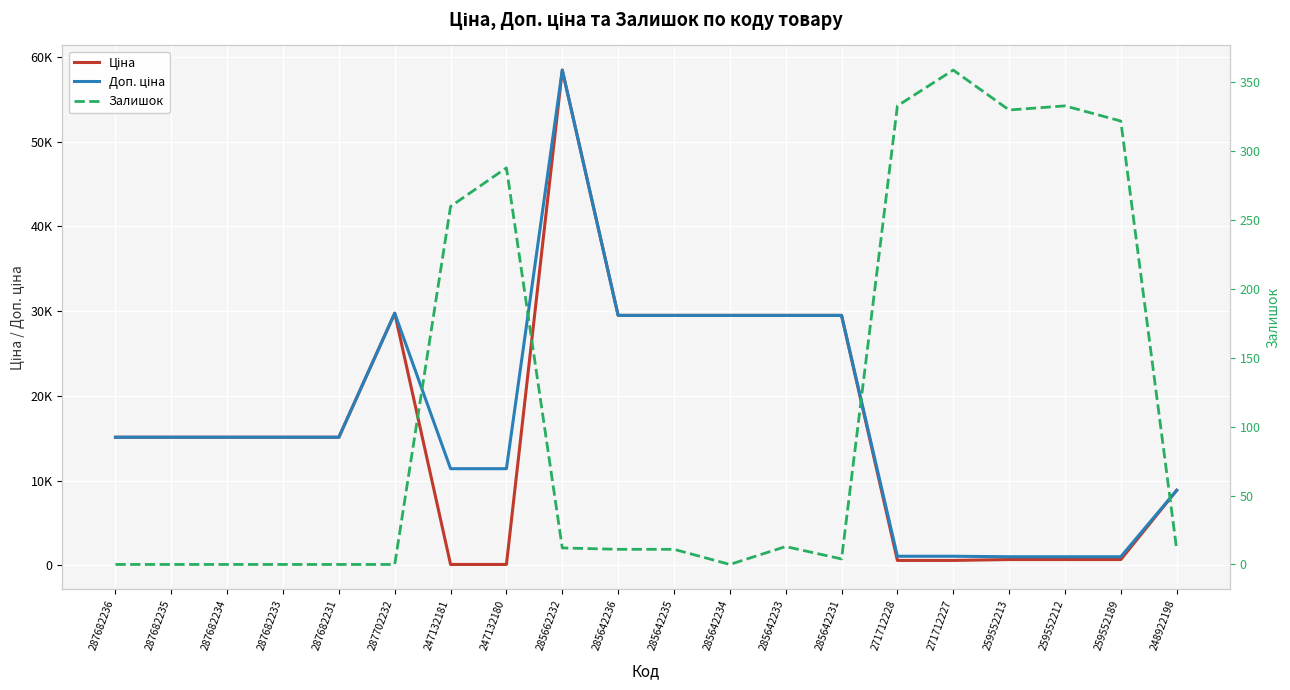

What is the value of the Ціна point at the 4th from the left?

15120.0